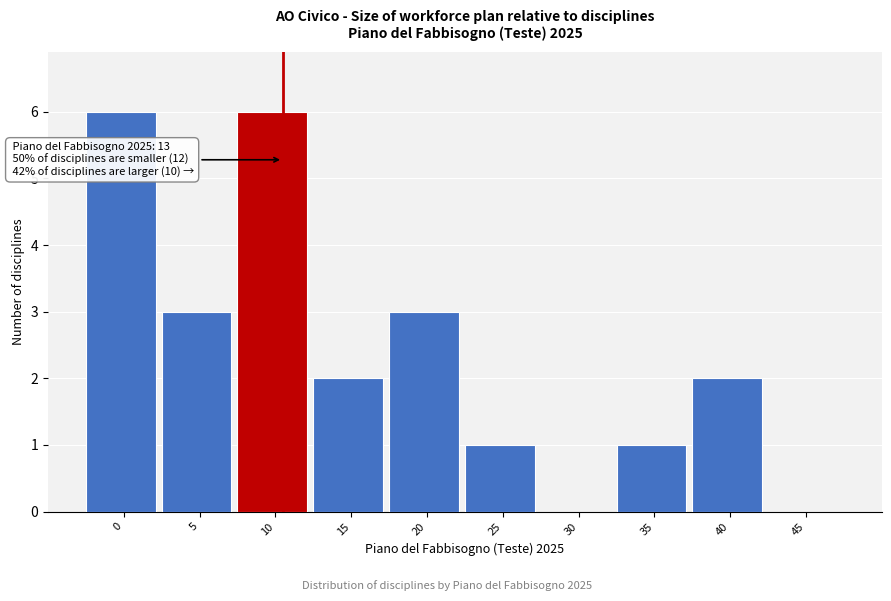

Reading left to right, transcribe all the data shown in this chart.

0=6	5=3	10=6	15=2	20=3	25=1	30=0	35=1	40=2	45=0